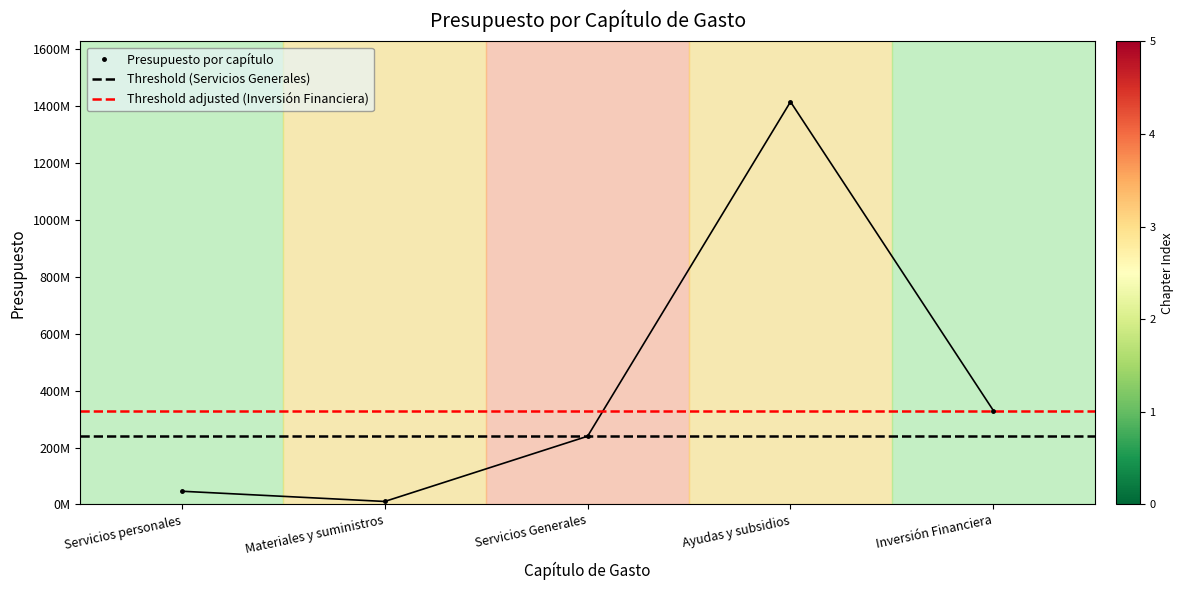

What position from the left is Servicios Generales?

3